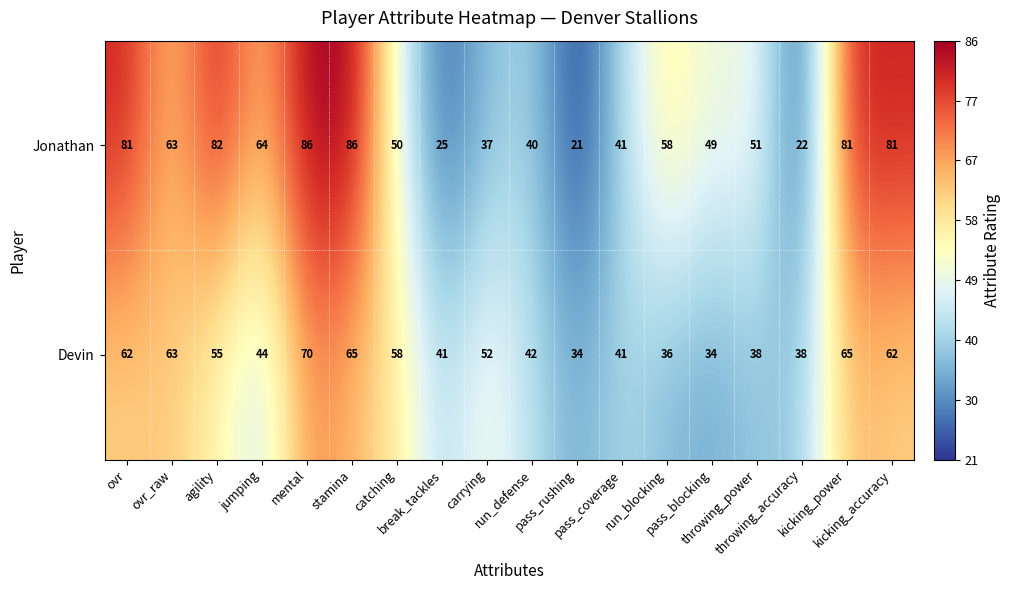

Which series changed the most between catching and pass_blocking?

Devin